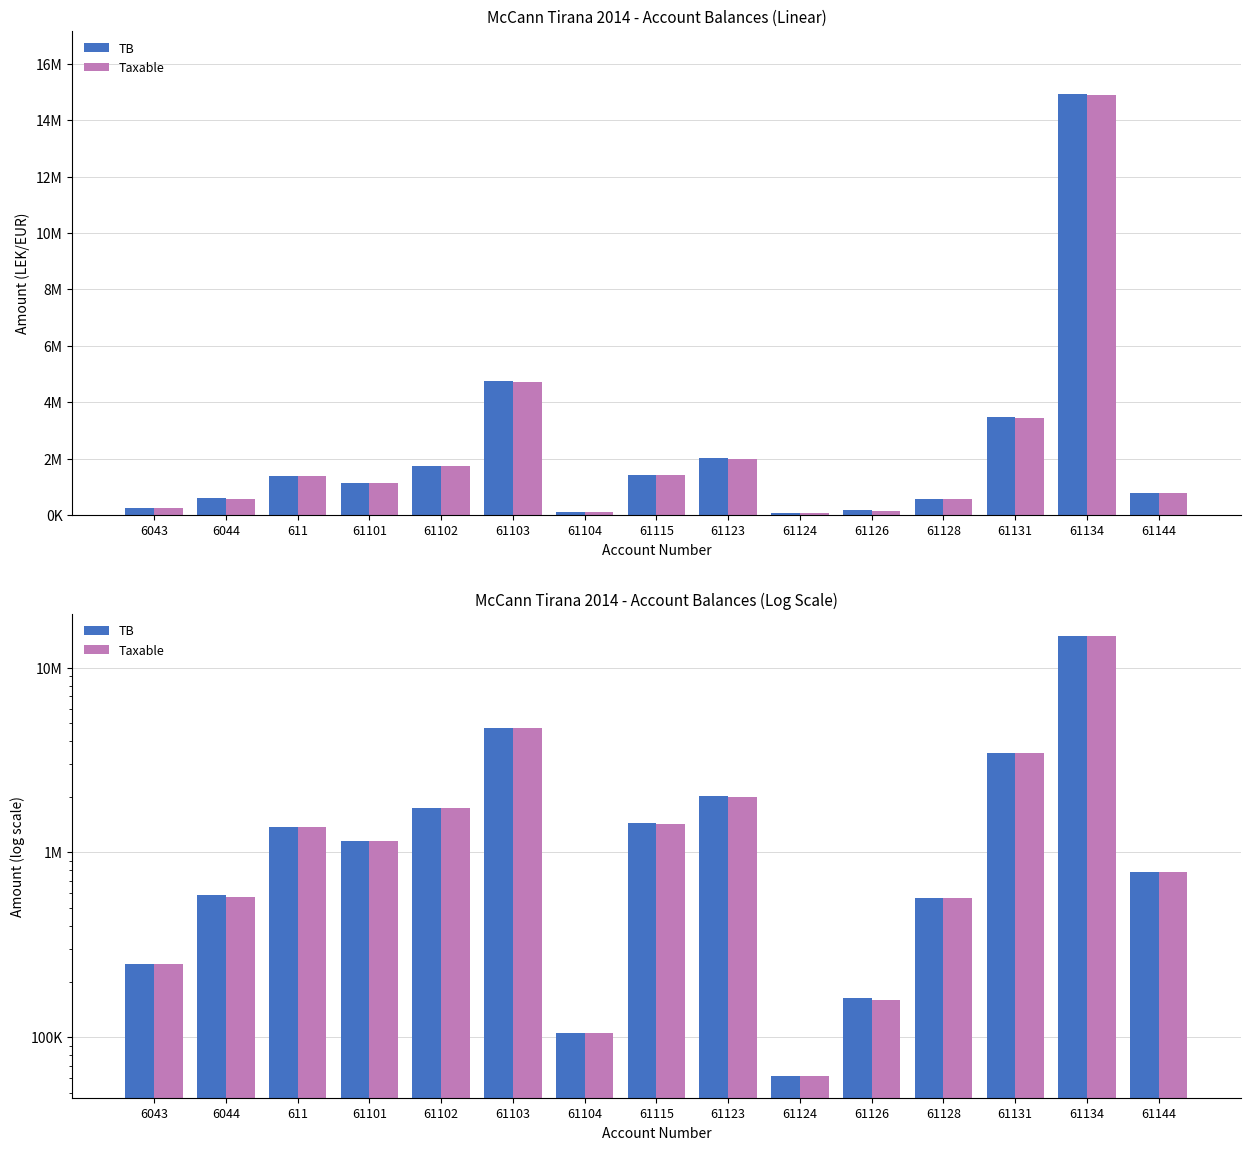

Which category has the highest value in the Taxable series?

61134